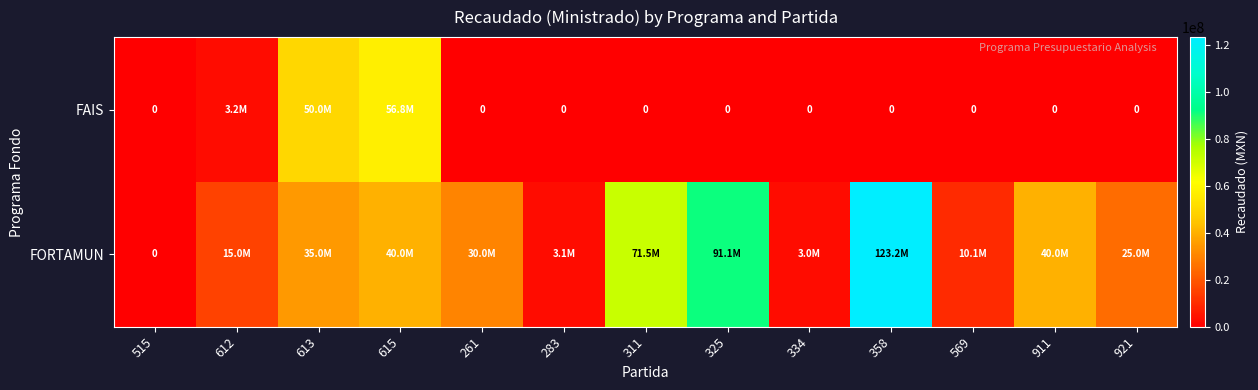

Is the value of FORTAMUN at 334 greater than the value of FAIS at 261?

Yes